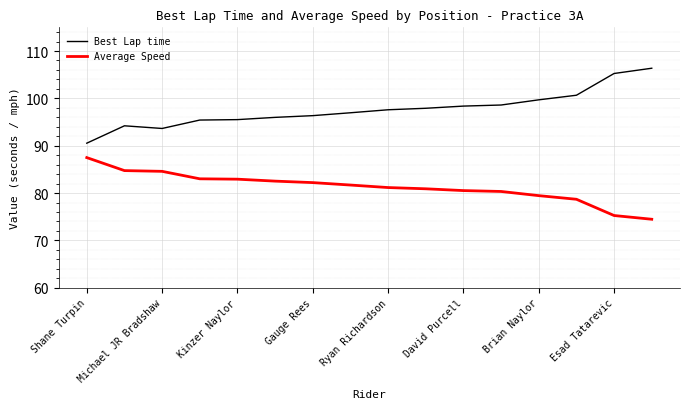

What is the maximum value for Best Lap time?

106.4